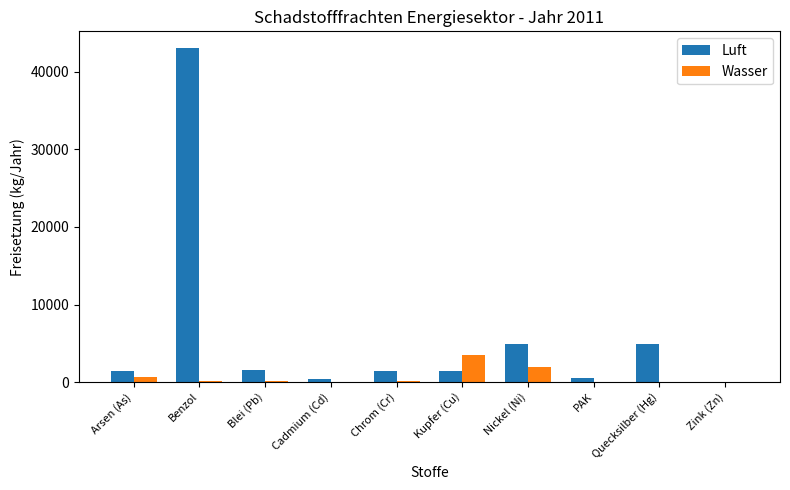

Which series has the largest total across all categories?

Luft